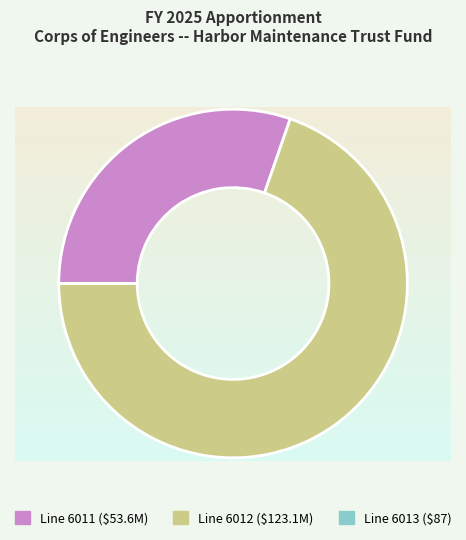

Is there a majority slice in this chart?

Yes